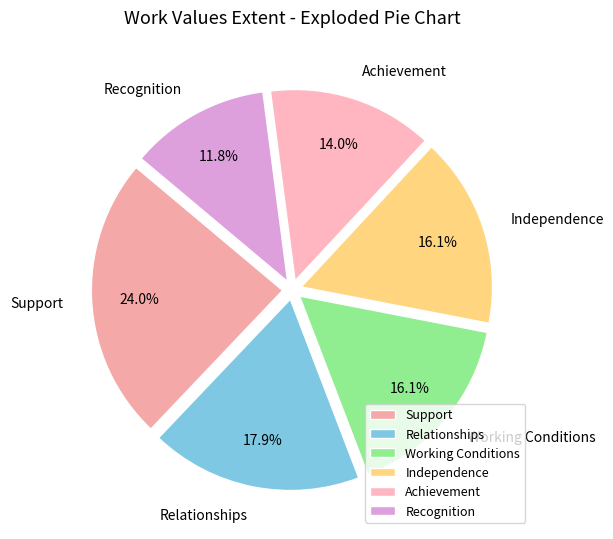

To the nearest percent, what percentage of the pie is Working Conditions?

16%